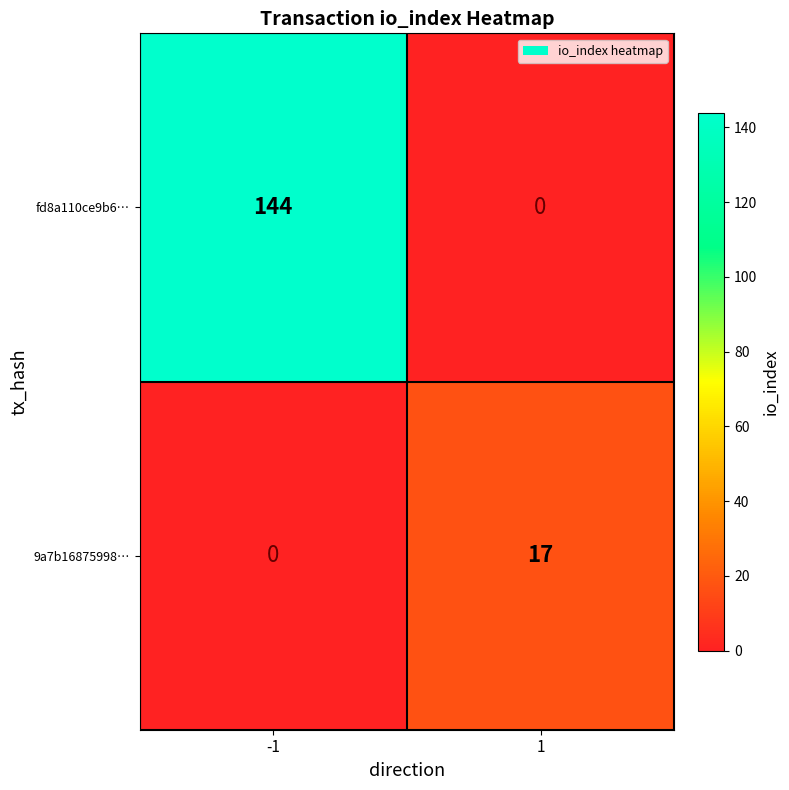

Which series has the largest total across all categories?

fd8a110ce9b6…